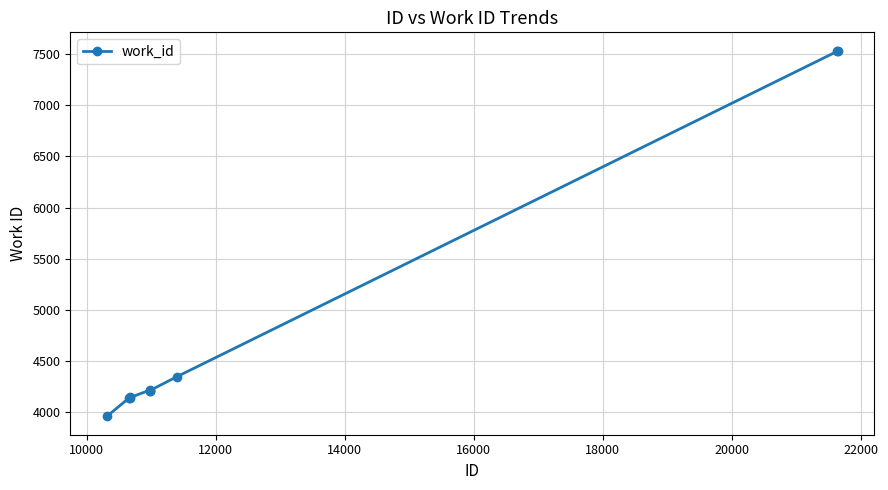

What is the smallest value displayed?

3957